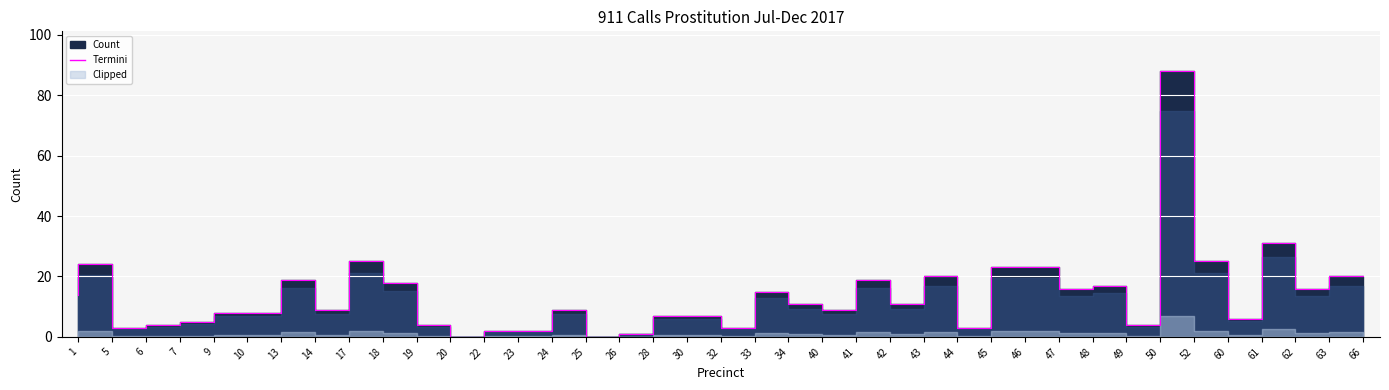

How many lines are shown in the chart?

1